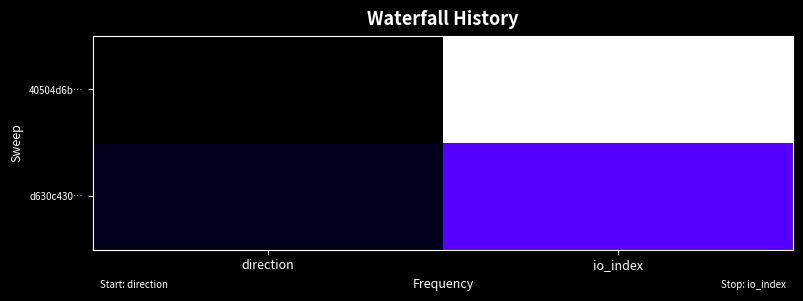

Reading left to right, list all the values displayed in this chart.

40504d6b…: direction=-1	io_index=66
d630c430…: direction=1	io_index=23